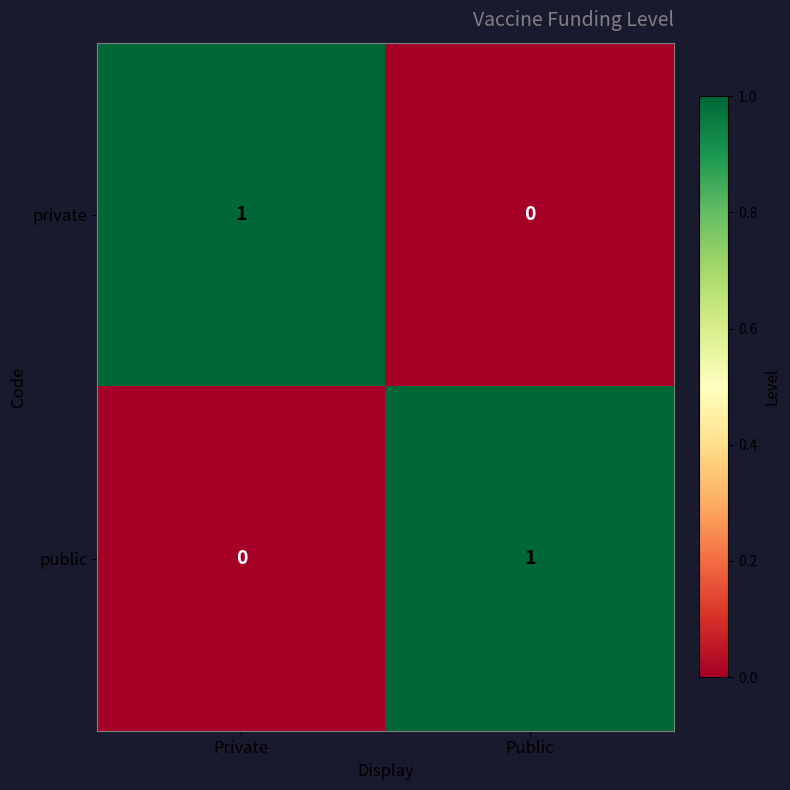

At which label is public closest to 0?

Private